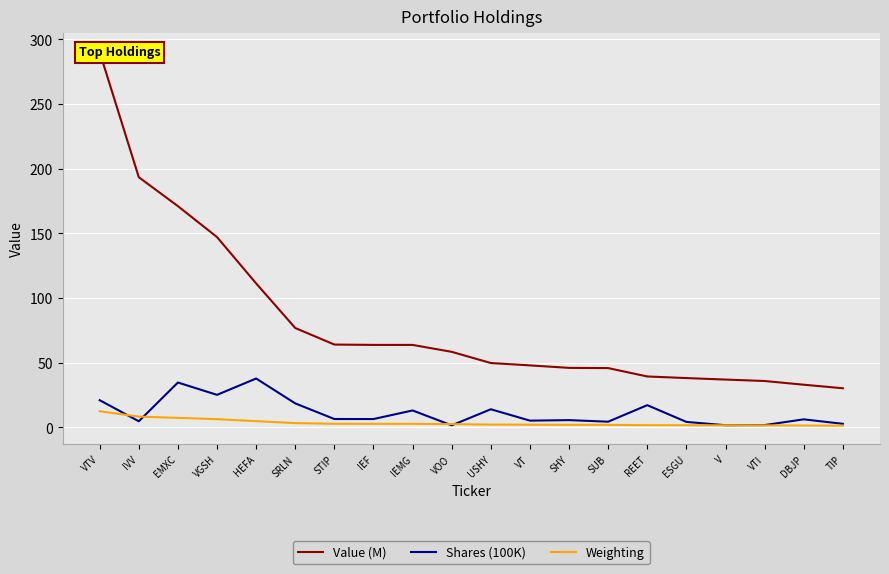

What is the total value across all series at STIP?

73.2